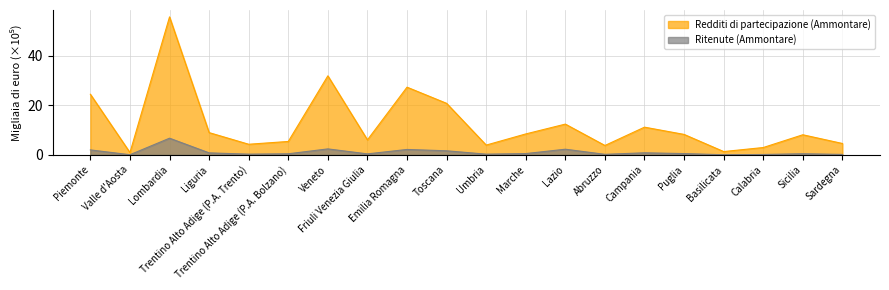

What is the label of the 14th point from the left?

Abruzzo